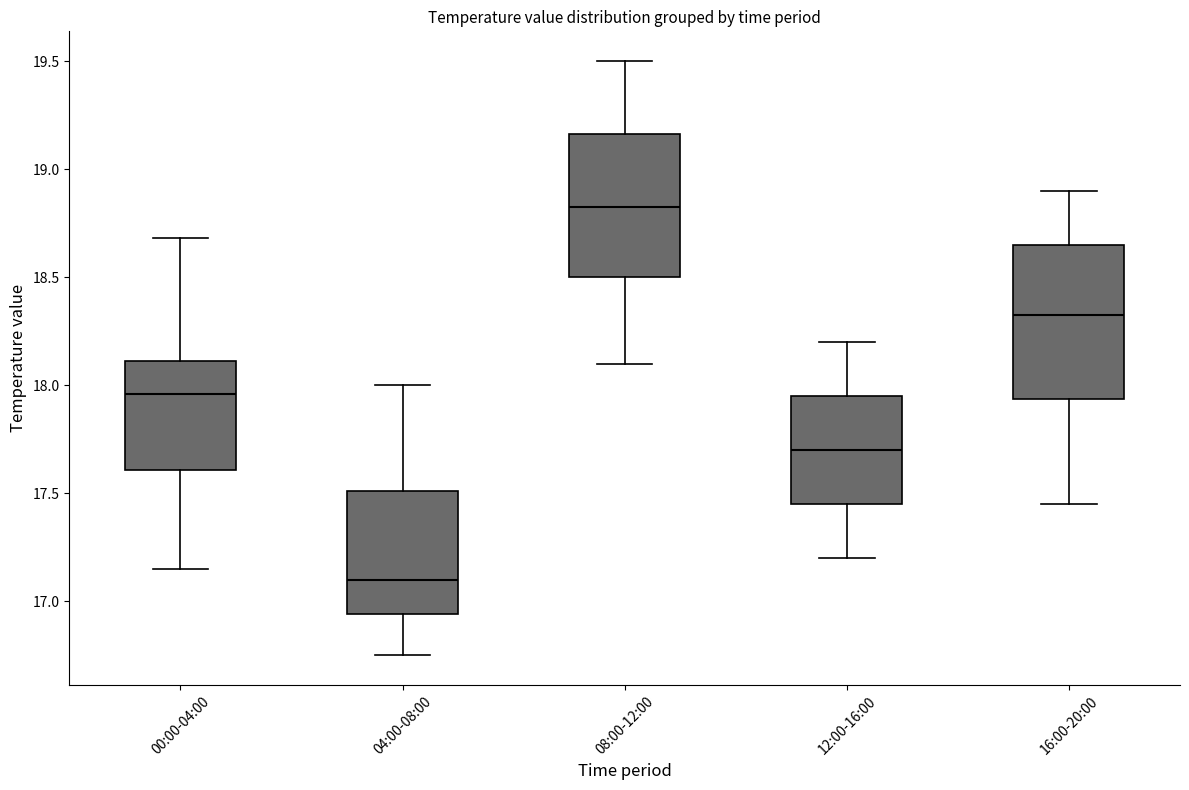

Where does the median line of the box for 12:00-16:00 sit on the y-axis? The values are not printed on the chart, so give them approximately, as read against the axis.

17.70